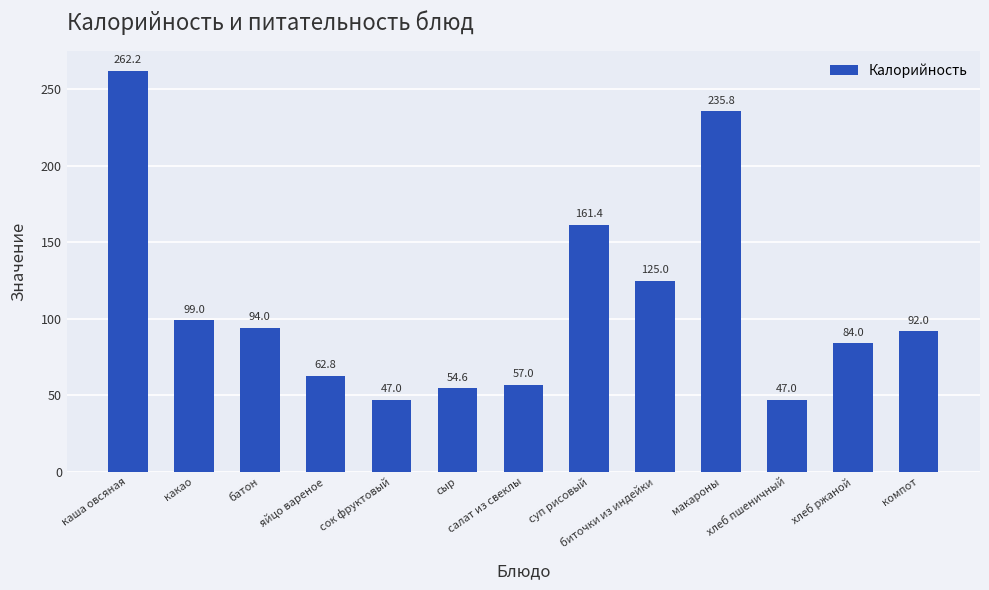

What is the difference between the maximum and minimum values?

215.2